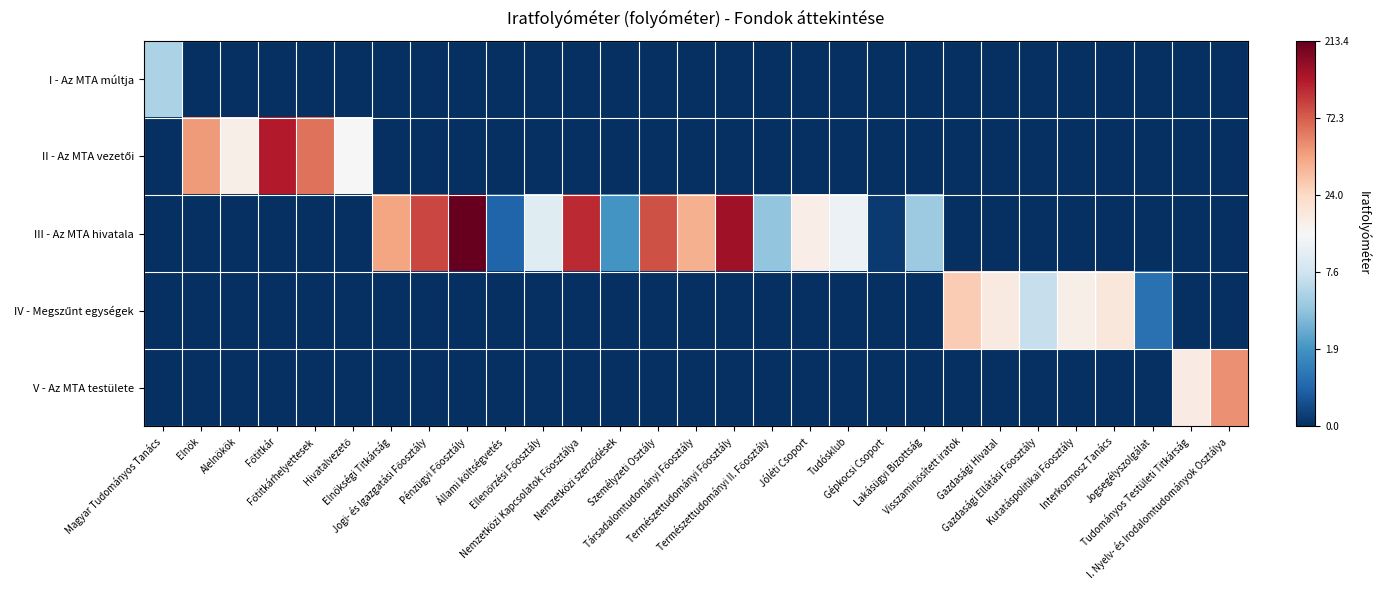

At which category does the chart reach its peak across all series?

Pénzügyi Főosztály